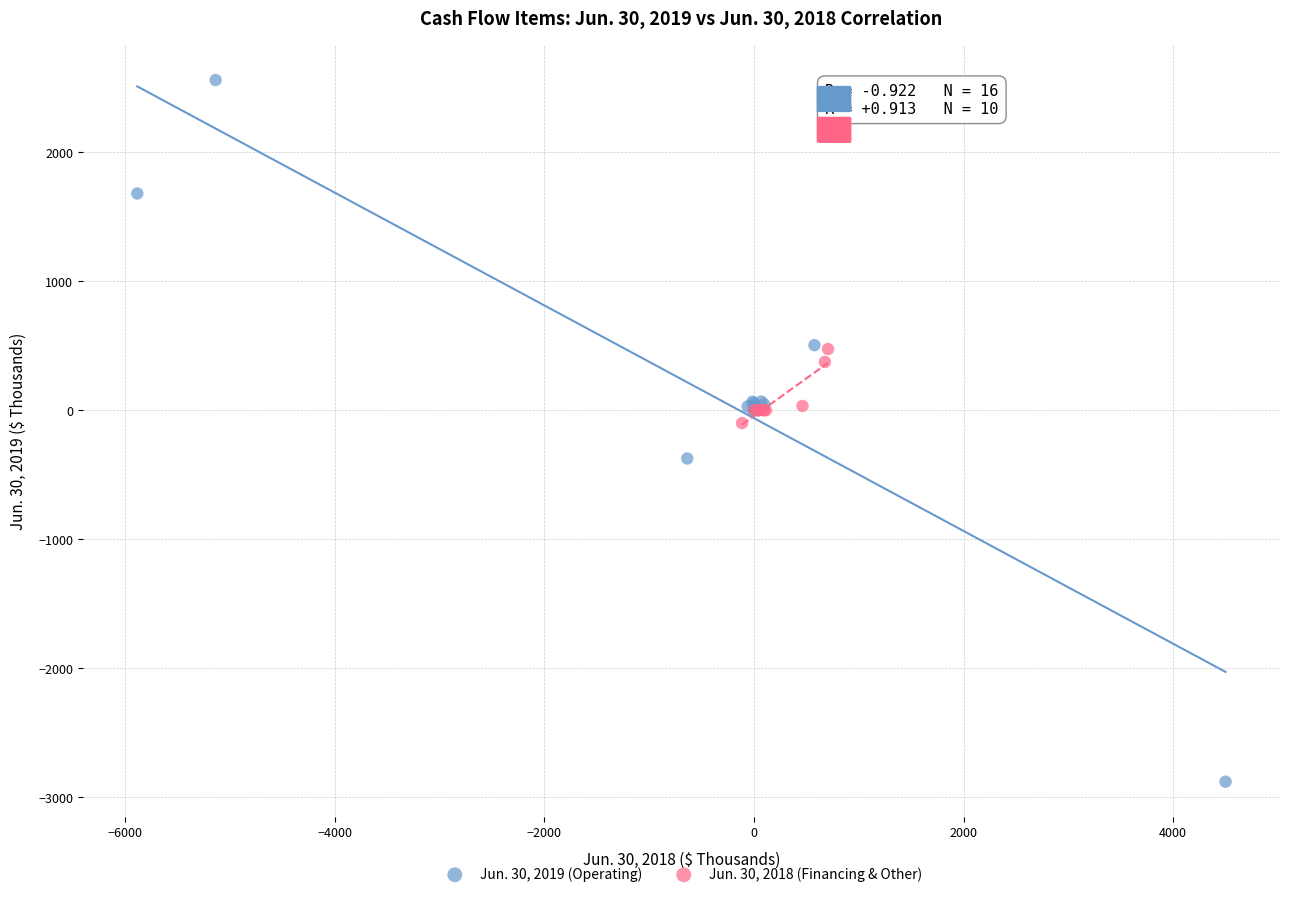

Which series has the largest Y range (max minus min)?

Jun. 30, 2019 (Operating)